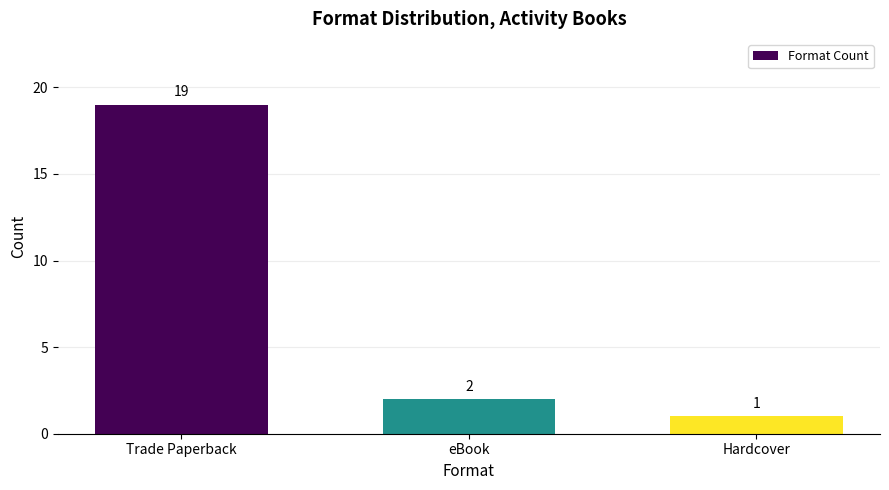

What is the difference between the maximum and minimum values?

18